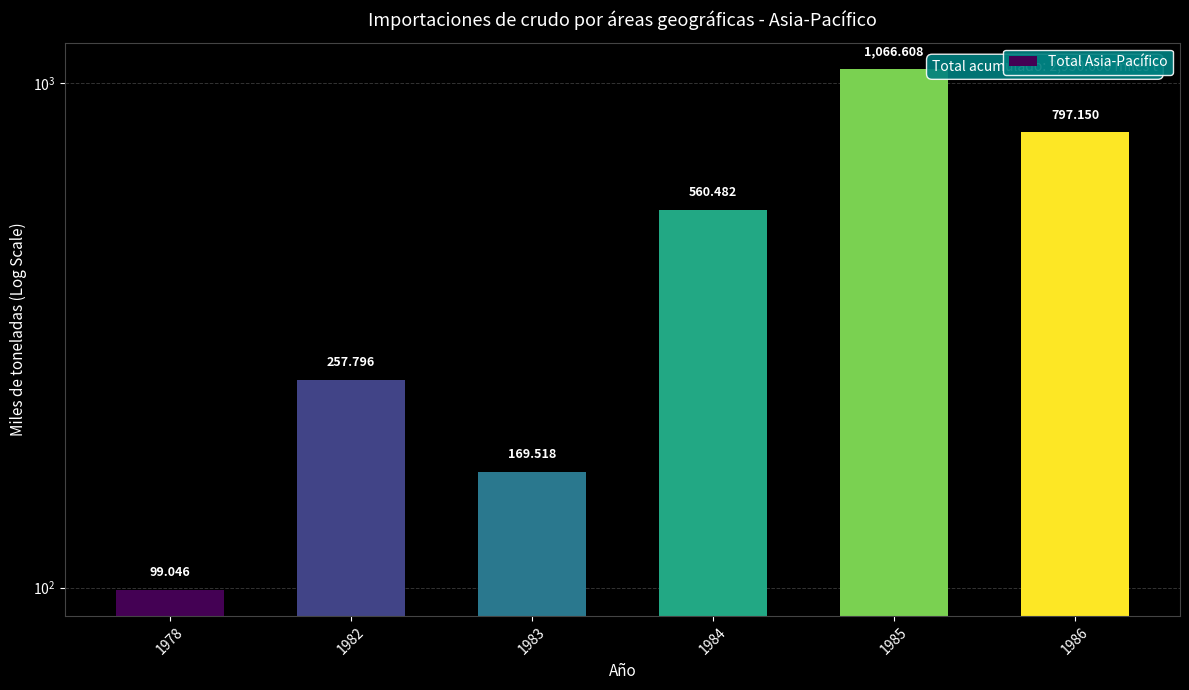

Is it true that the value at 1982 is 411.6?

False